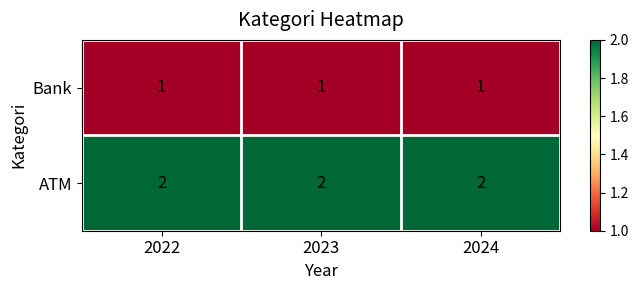

The value of ATM at 2022 is 3. True or false?

False